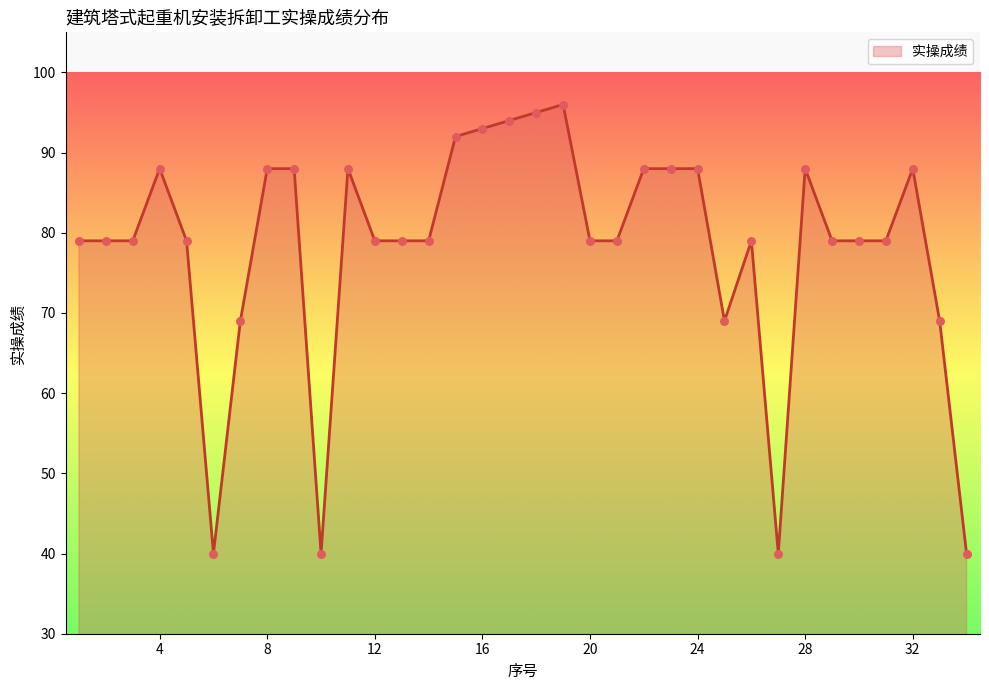

What is the greatest value displayed?

96